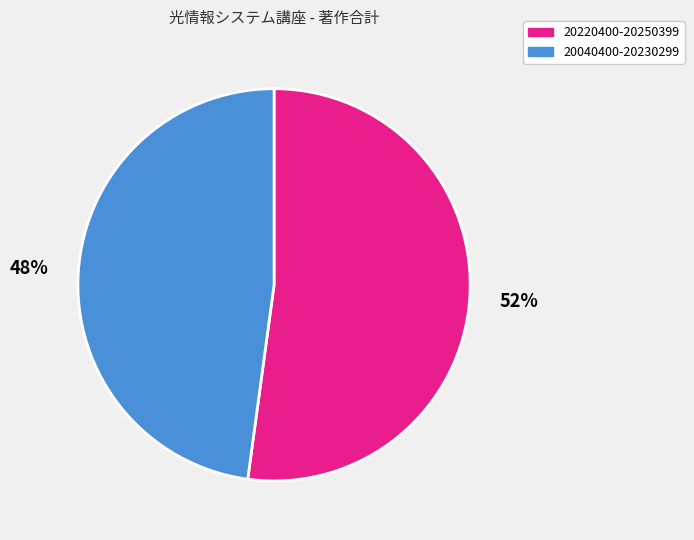

How many segments does this pie chart have?

2